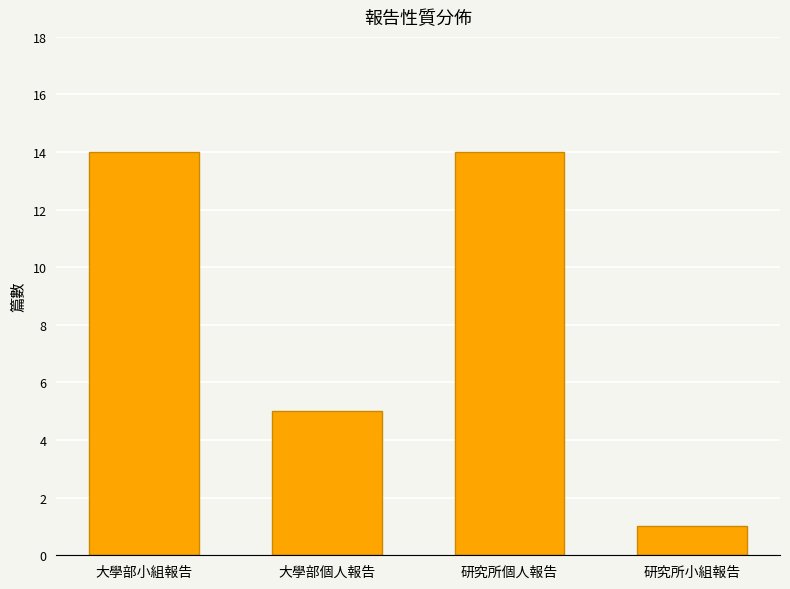

How many values are below 14?

2